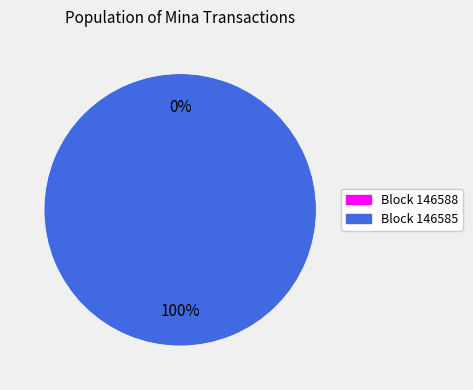

How many slices are in this pie chart?

2